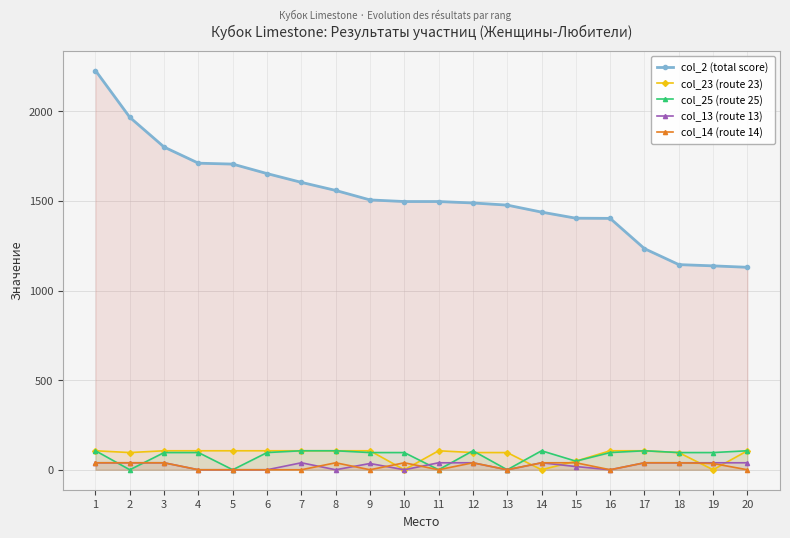

What is the sum of all col_14 (route 14) values?

425